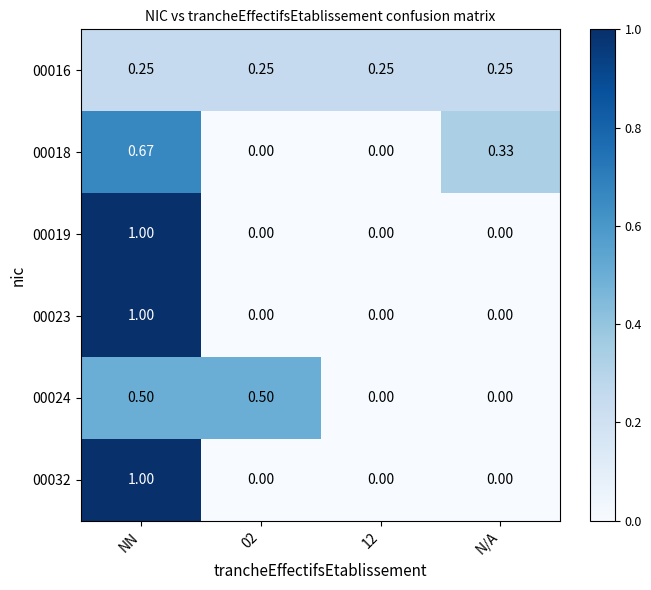

At which category is the sum across all series the highest?

NN